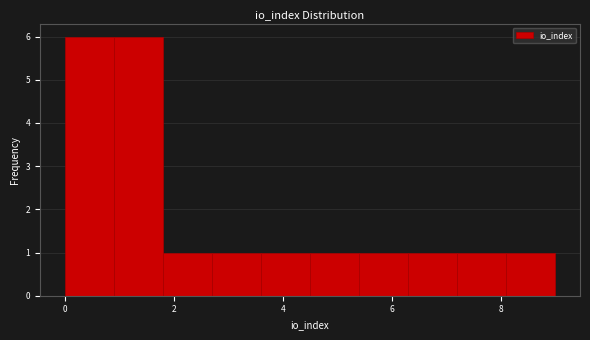

What is the height of the bar covering 5.4 to 6.3 on the x-axis? Neither the bar edges nor the heights are printed on the chart, so give them approximately, as read against the axes.

1